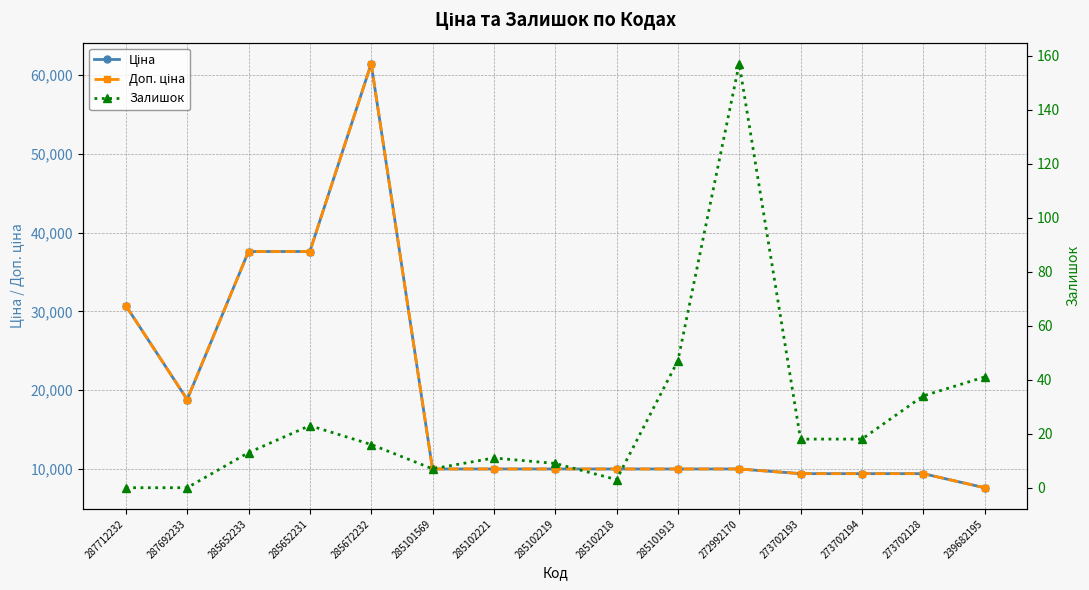

What is the label of the 2nd point from the left?

287692233